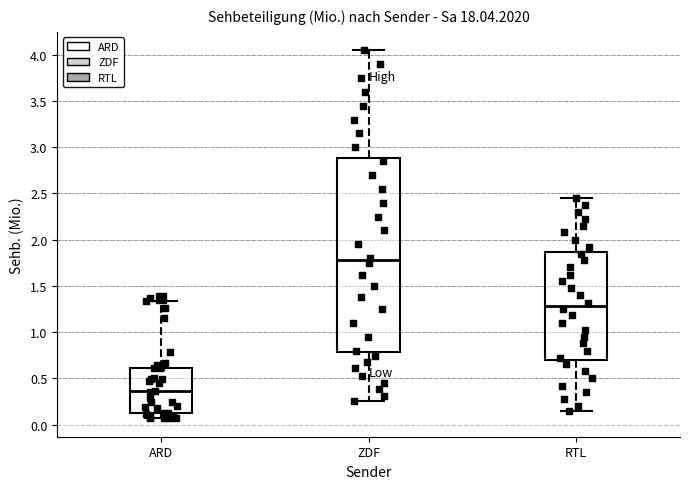

Where does the lower whisker of the box for ARD end on the y-axis? The values are not printed on the chart, so give them approximately, as read against the axis.

0.05